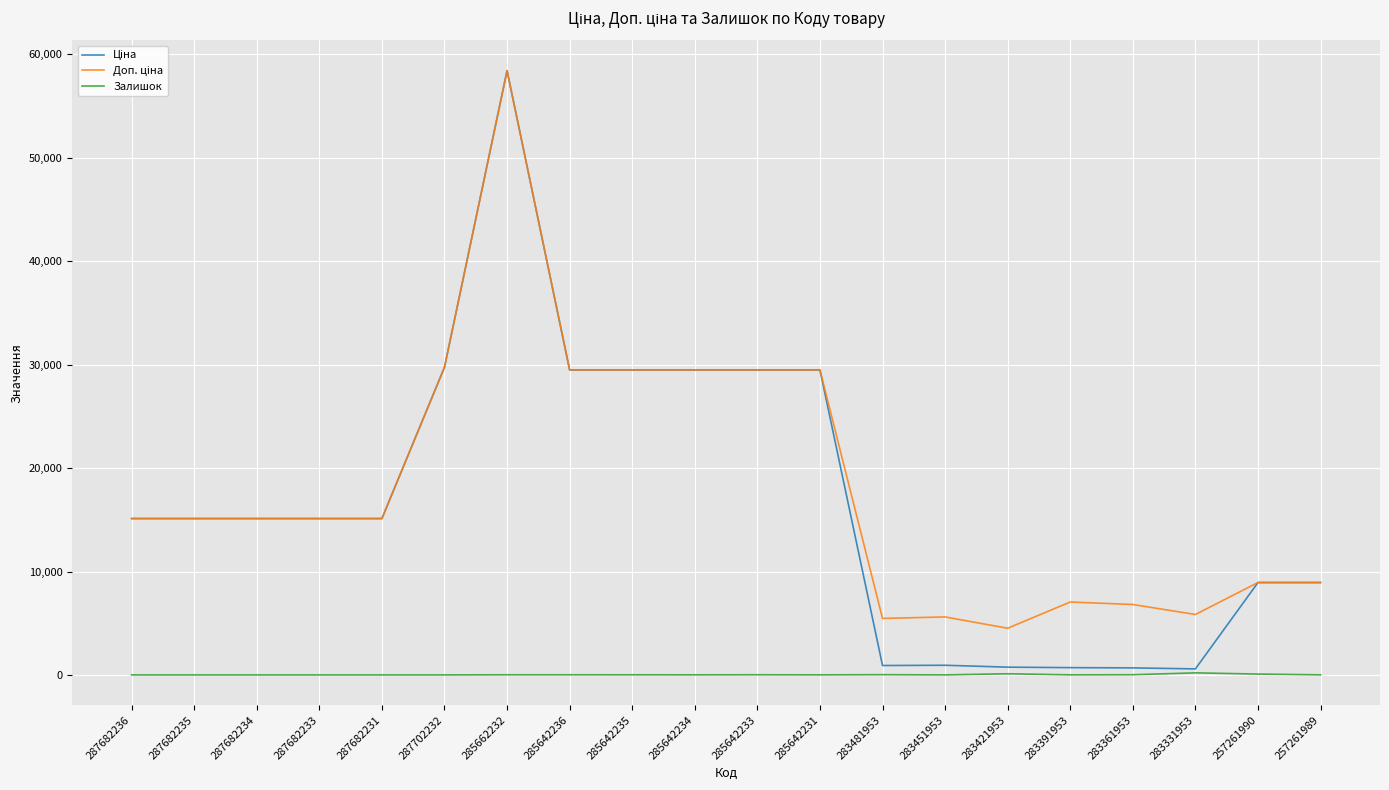

What is the spread (max minus min) of values at 287682234?

15120.0